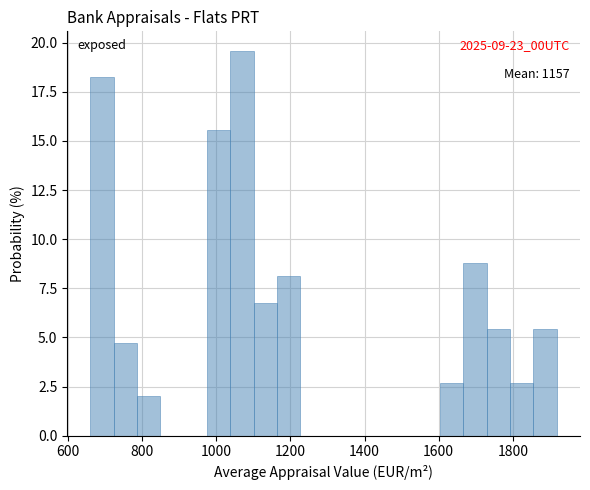

Around what value on the x-axis is the tallest bar? Give the approximate position of its centre, as read against the axis.

1060